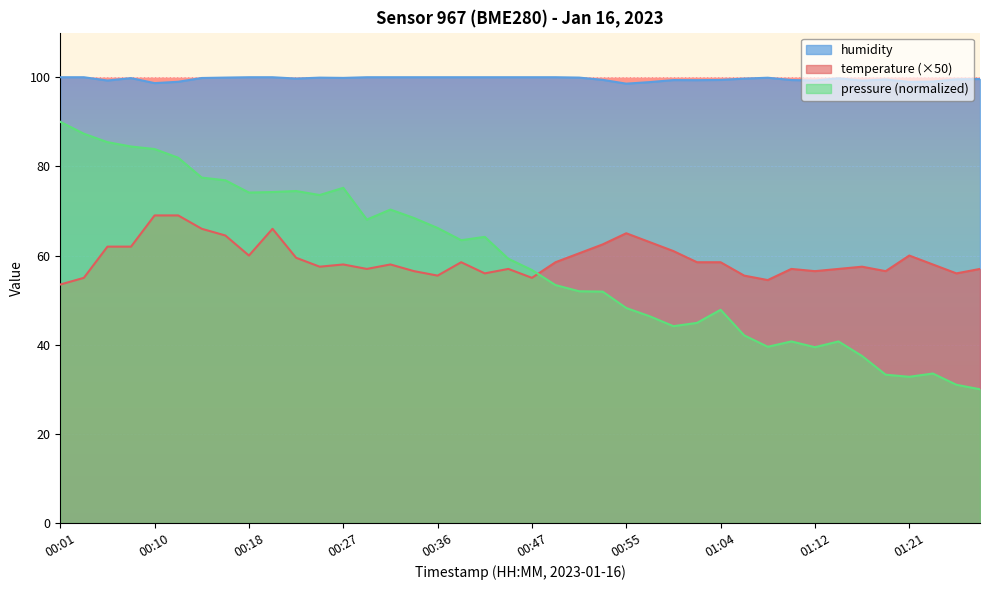

What is the difference between the temperature values at 00:08 and 00:53?

0.5